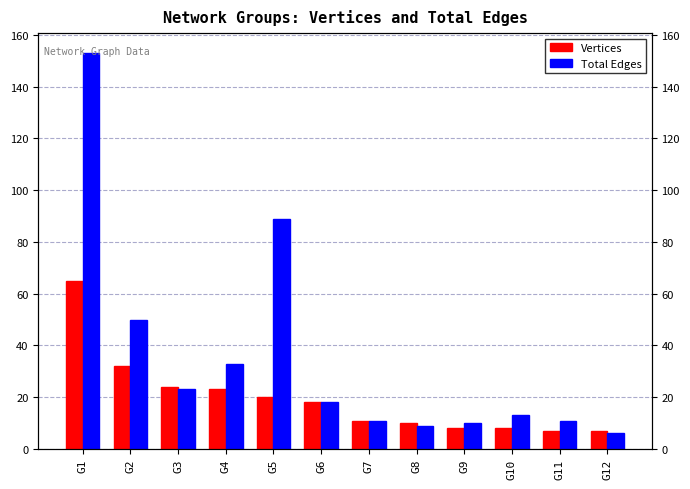

What is the sum of the Vertices values at G1 and G9?

73